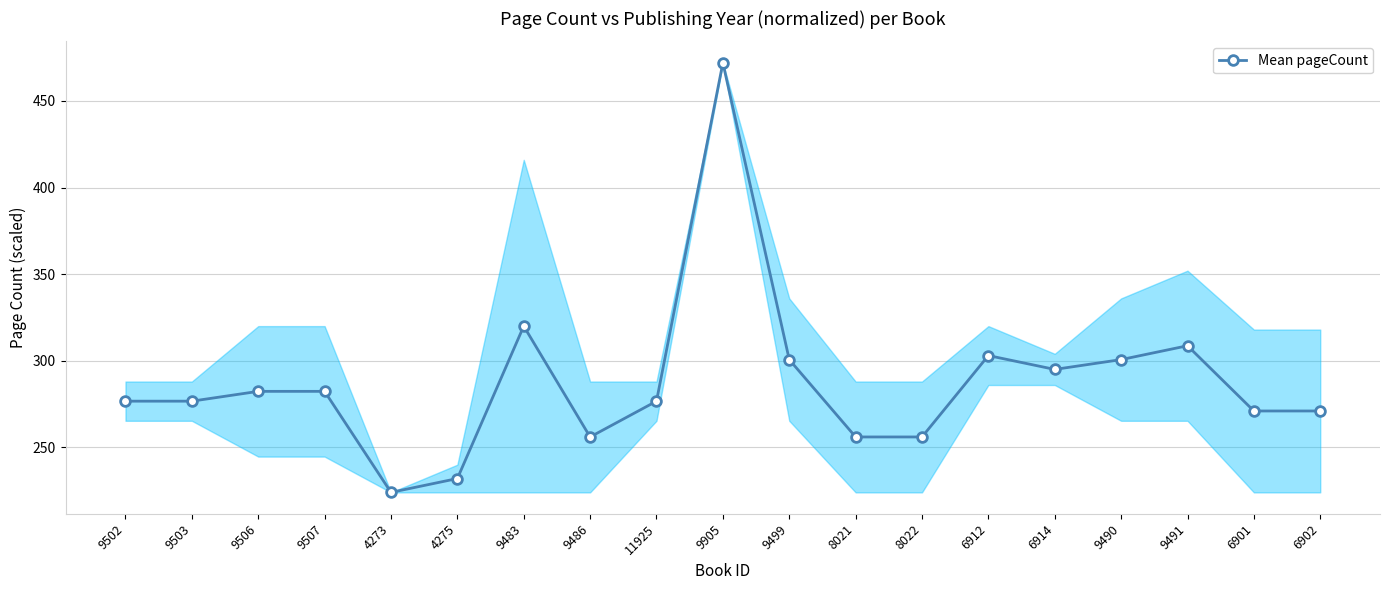

What is the approximate value at 6901?

271.0